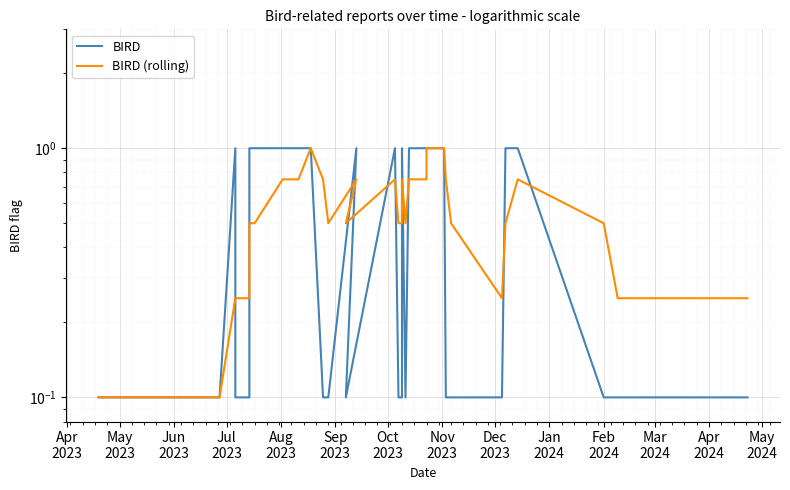

What are all the series names shown in the legend?

BIRD, BIRD (rolling)